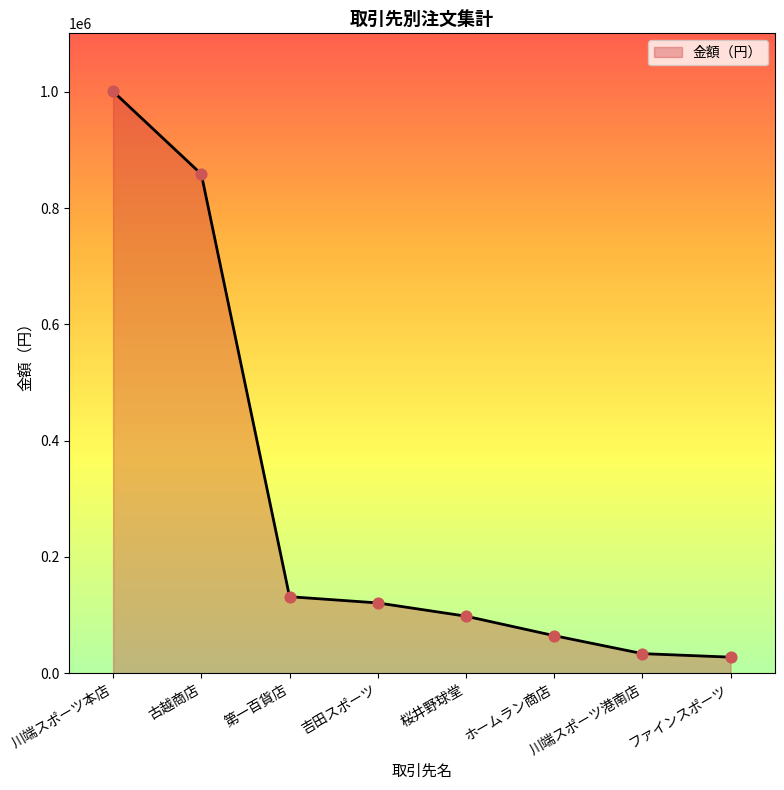

What is the change in value from 桜井野球堂 to 川端スポーツ港南店?

-64390